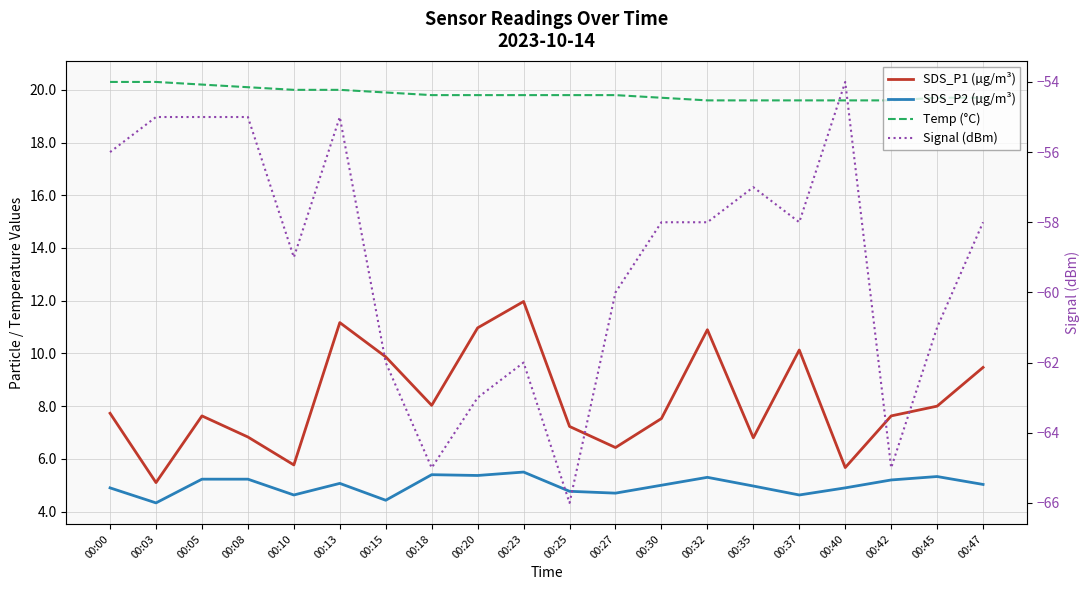

Does the chart have visible grid lines?

Yes